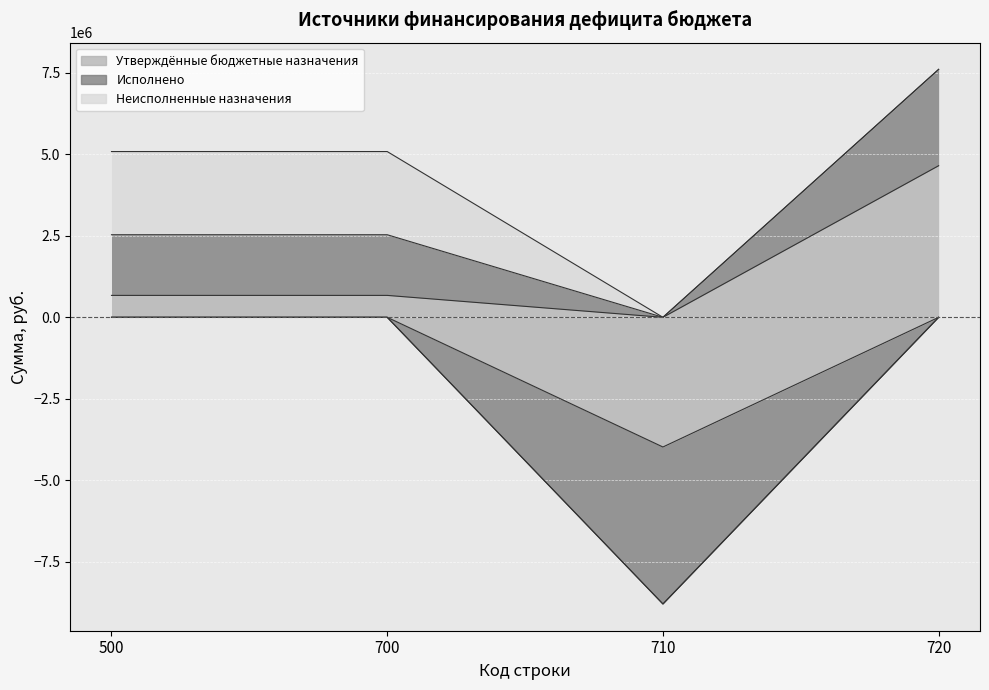

True or false: Утверждённые бюджетные назначения and Исполнено cross at least once.

False